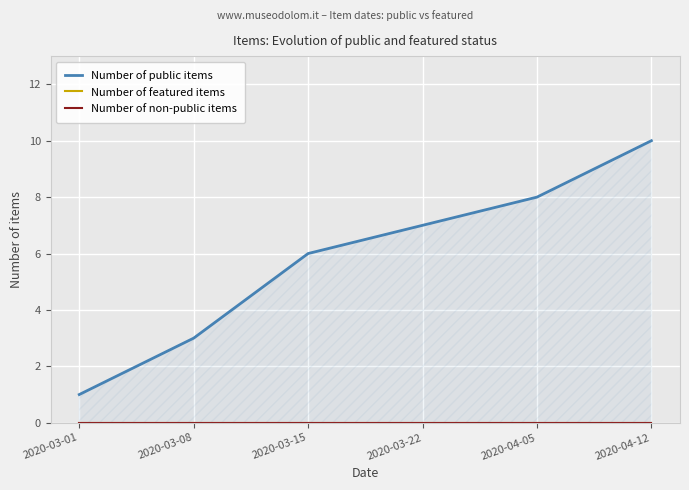

At how many categories does at least one series exceed 3?

4